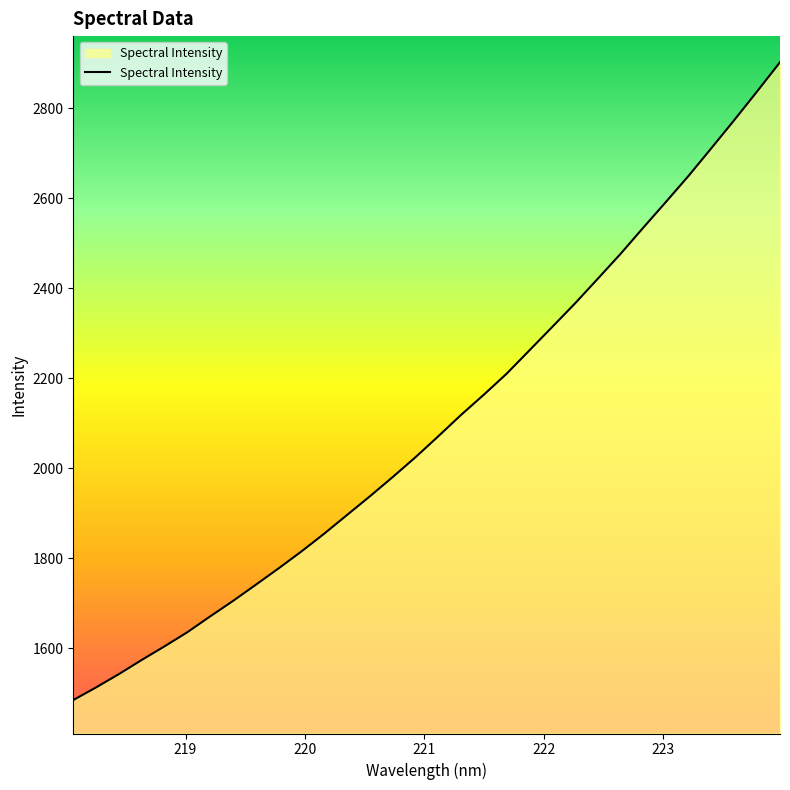

What is the maximum value shown in the chart?

2902.4